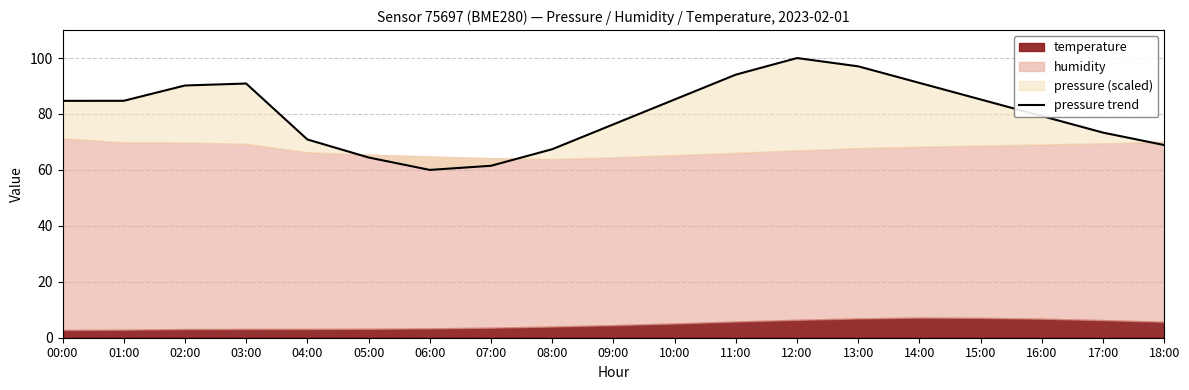

List the labels in order of value, largest first.

12:00, 13:00, 11:00, 14:00, 03:00, 02:00, 10:00, 15:00, 01:00, 00:00, 16:00, 09:00, 17:00, 04:00, 18:00, 08:00, 05:00, 07:00, 06:00